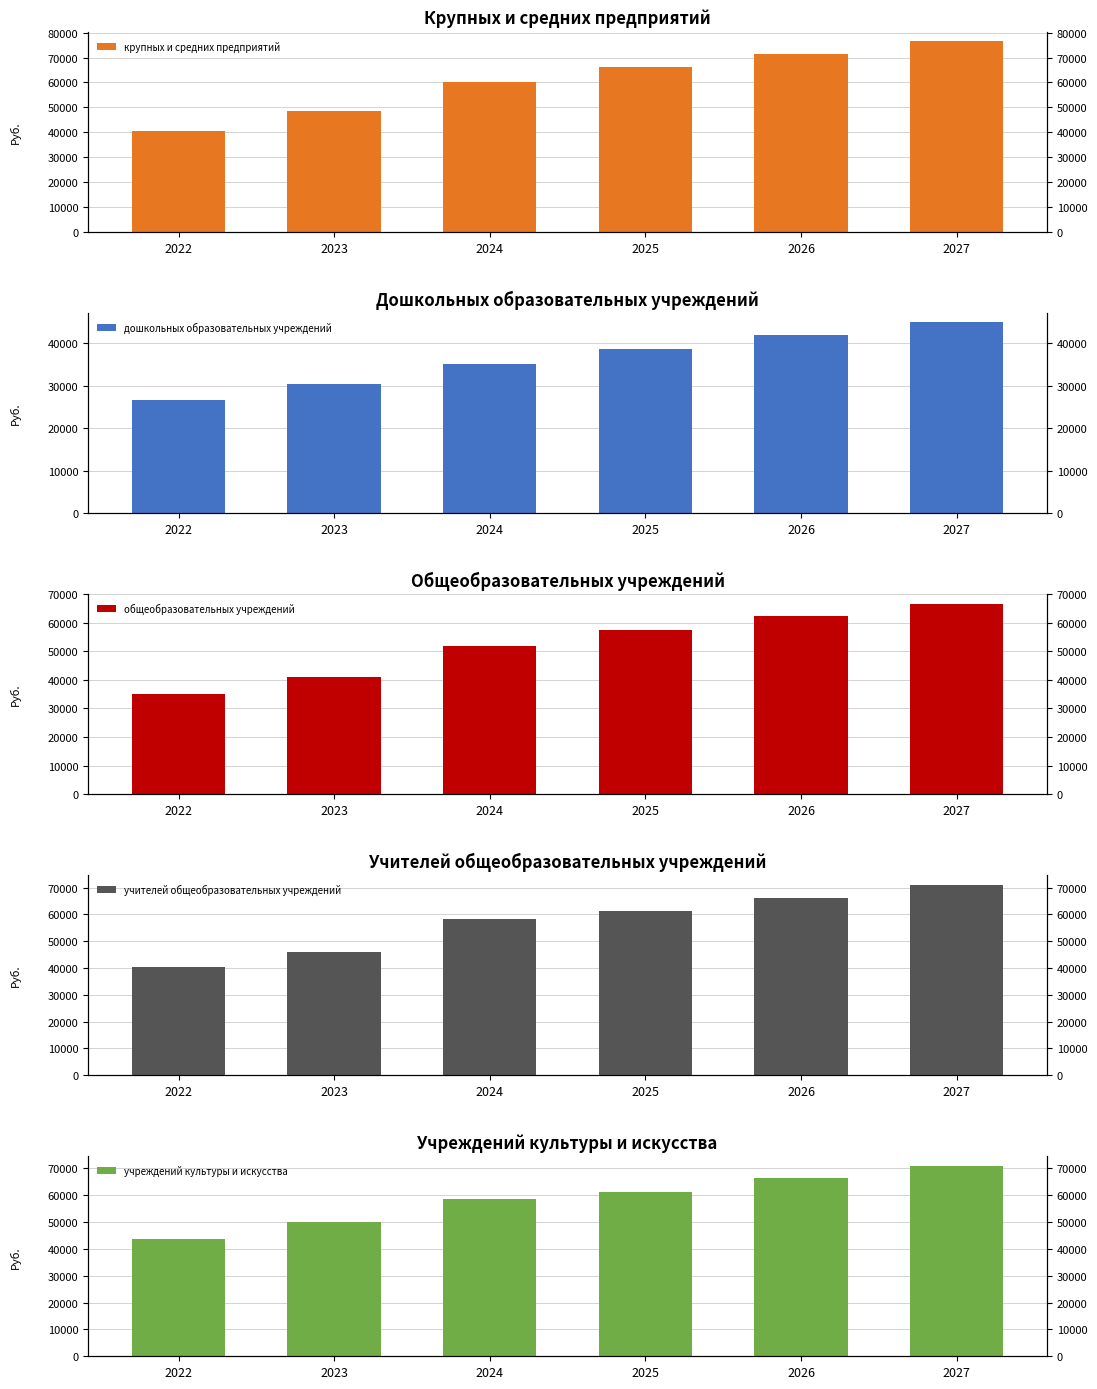

Is it true that учителей общеобразовательных учреждений equals 71124.6 at 2027?

True